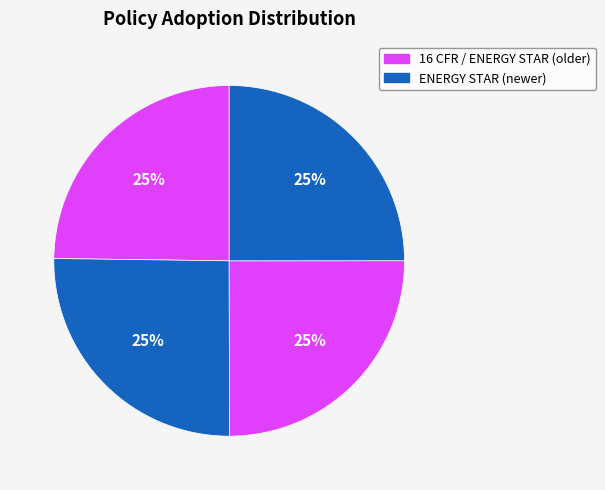

How many slices are in this pie chart?

4